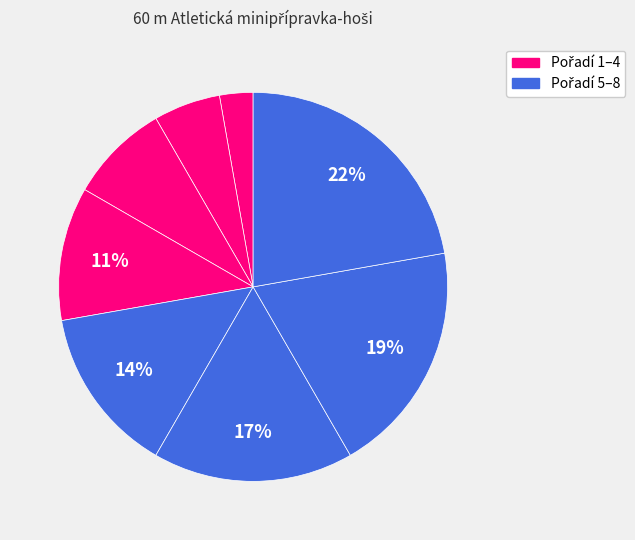

Does any single category account for the majority?

No